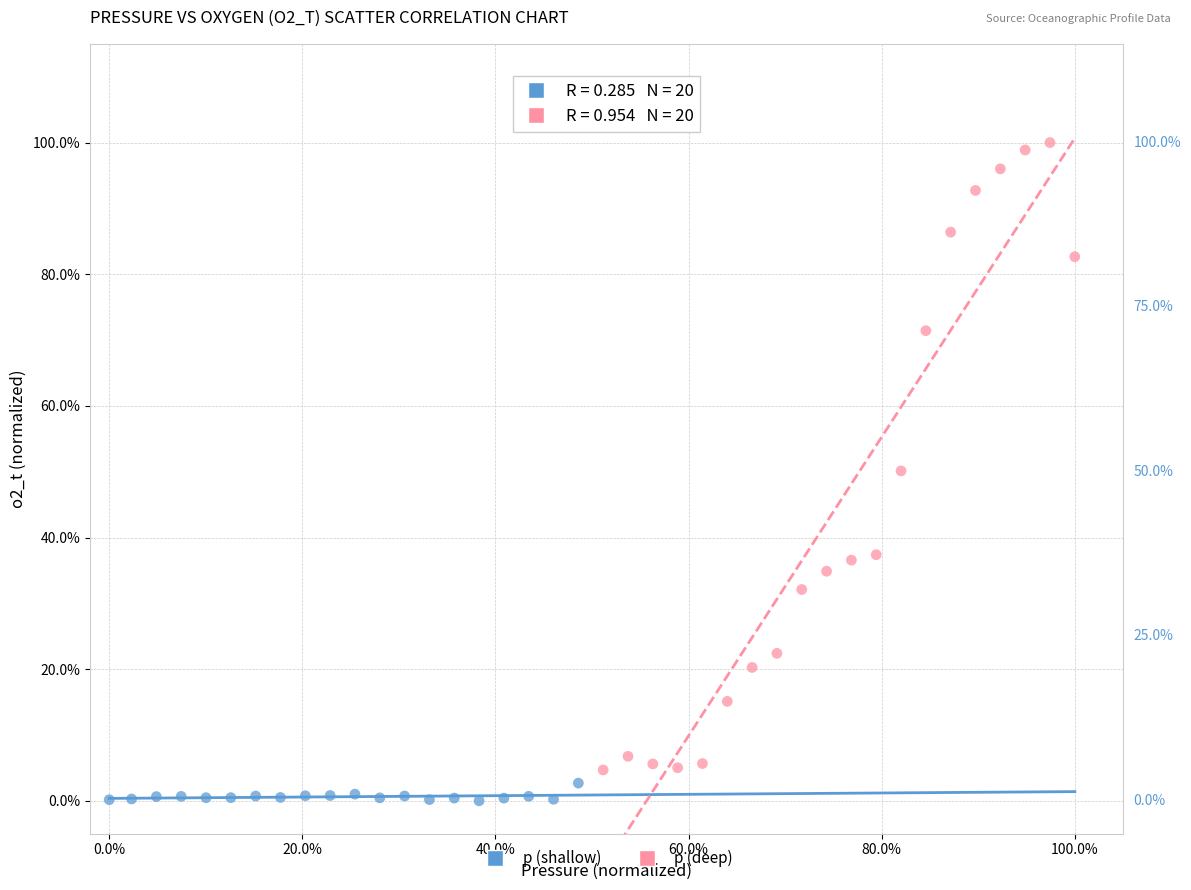

Which series contains the lowest Y value?

p (shallow)